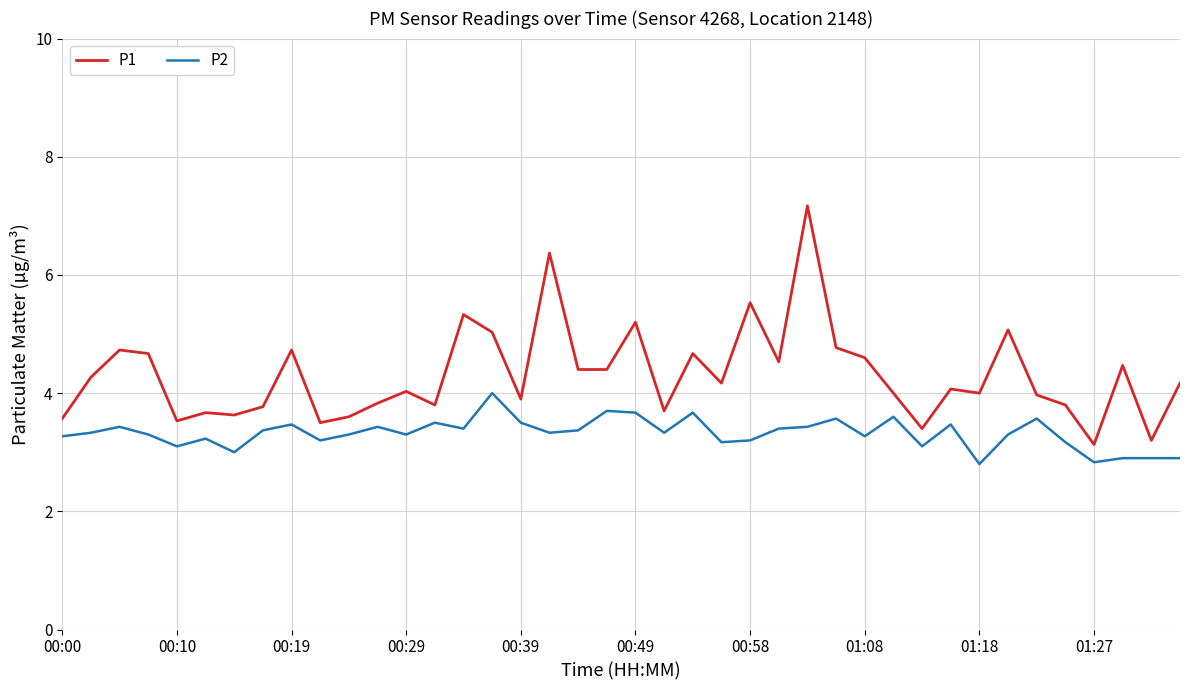

True or false: P1 has more than 0 interior local peaks.

True